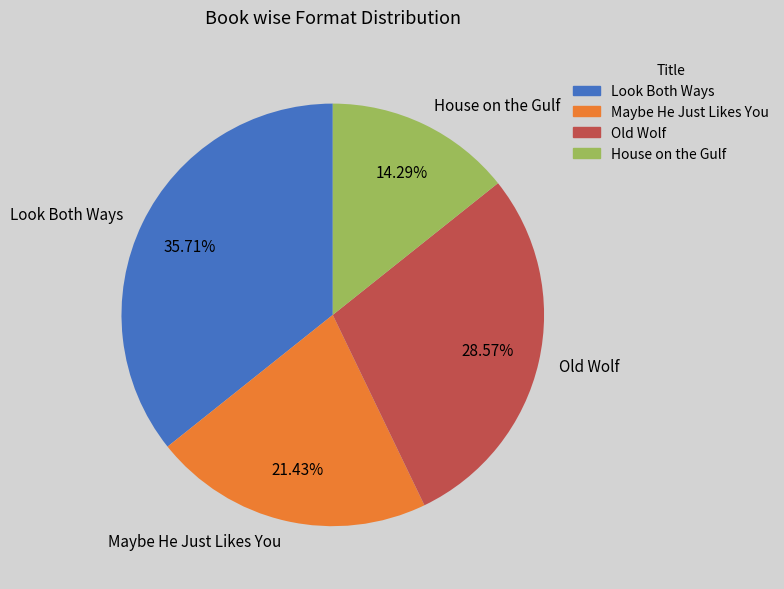

Does Maybe He Just Likes You represent more than half of the total?

No